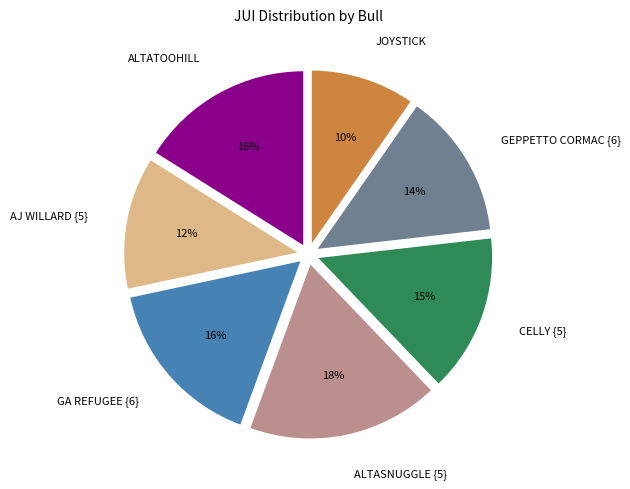

How many slices are in this pie chart?

7